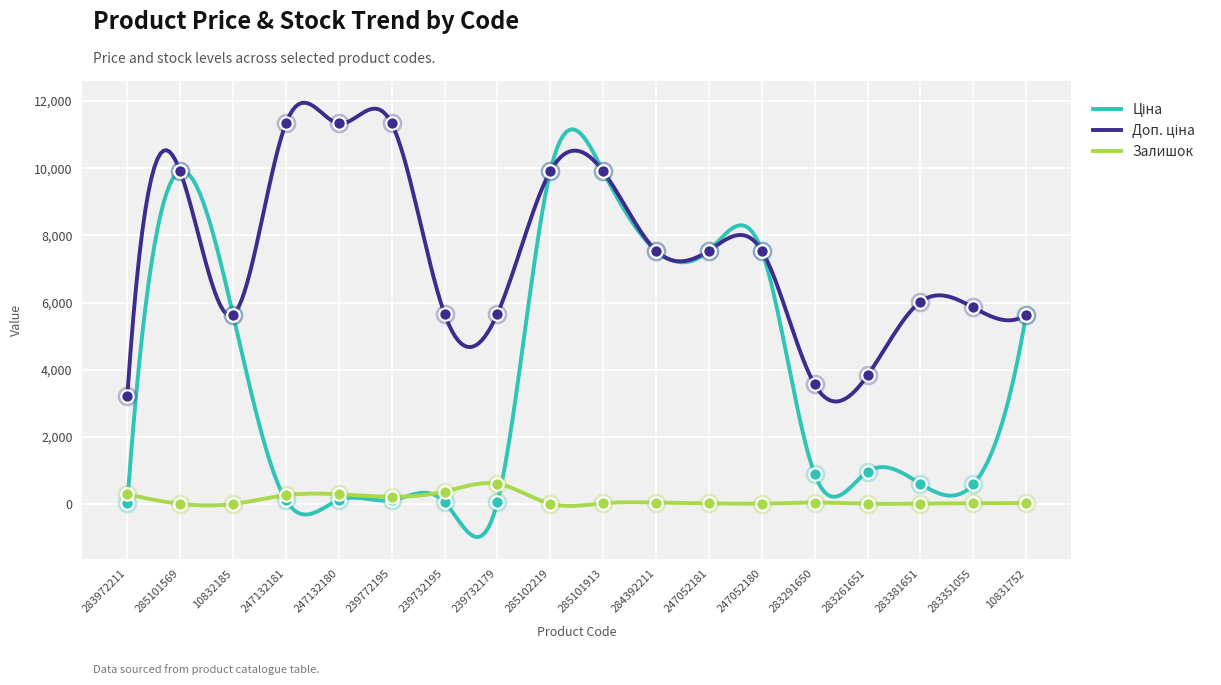

Which series has the largest total across all categories?

Доп. ціна